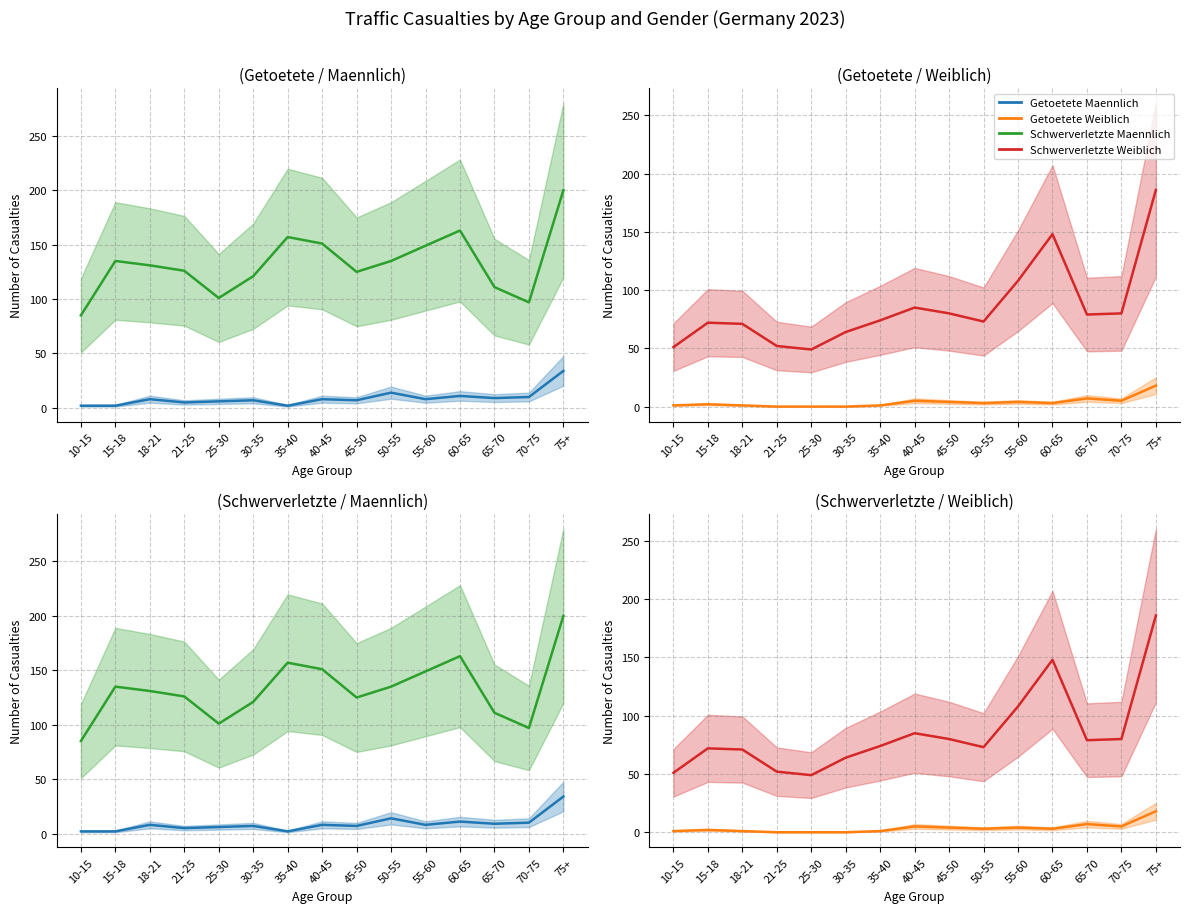

Is it true that Getoetete Weiblich equals 1 at 15-18?

False